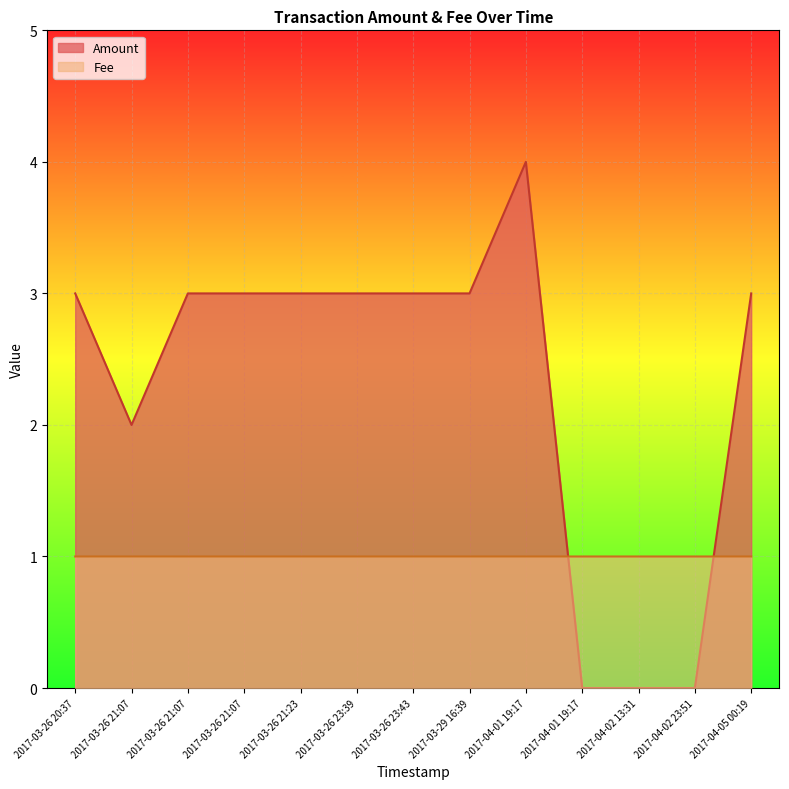

How many data points in Fee are above 1?

1